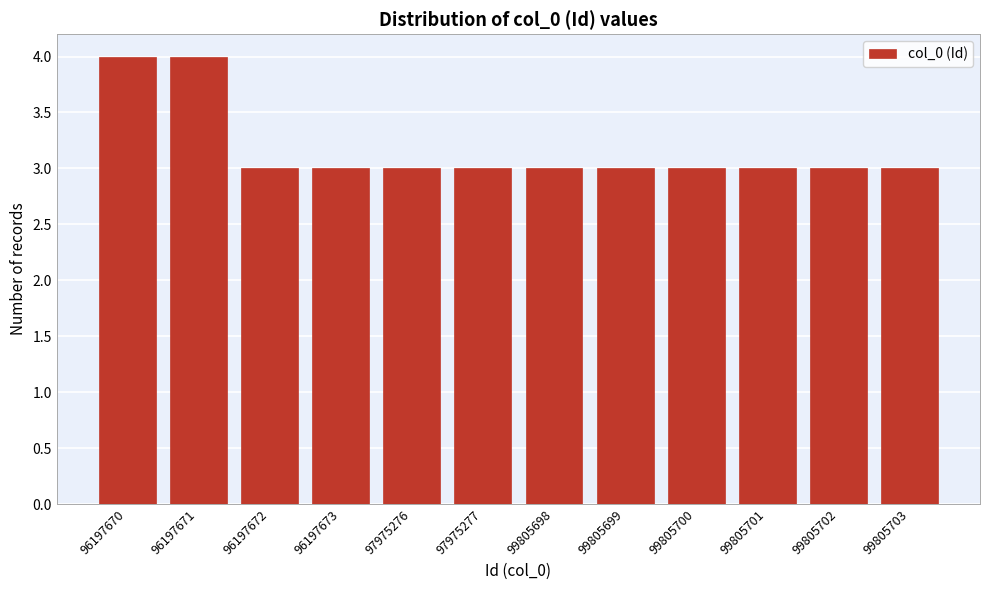

Reading left to right, extract all data points from this chart.

4	4	3	3	3	3	3	3	3	3	3	3